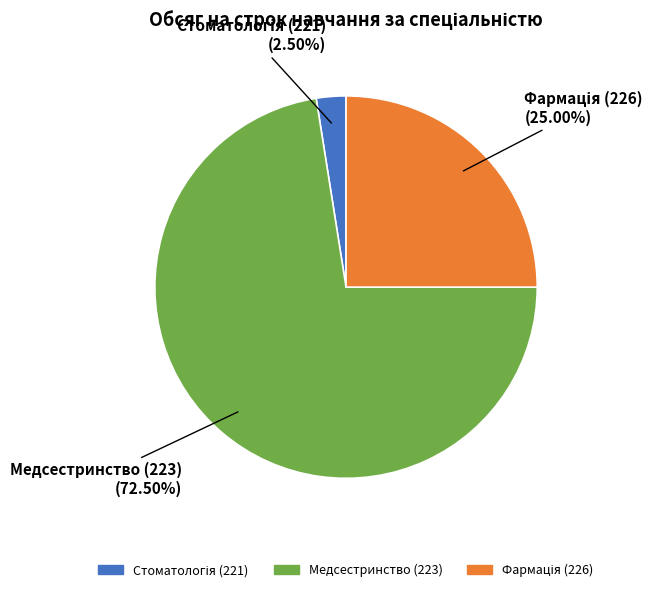

What is the largest slice in the pie chart?

Медсестринство (223)